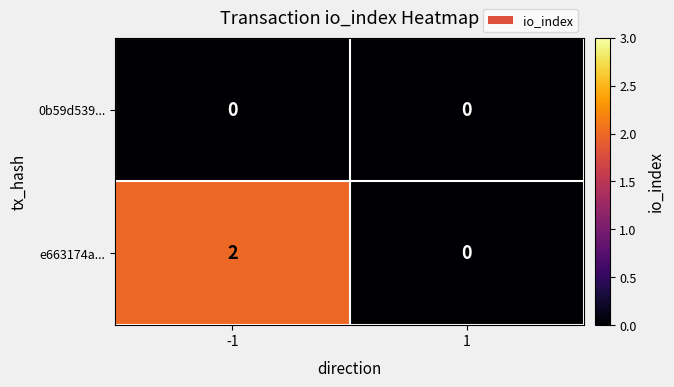

List the series in order of their peak value, lowest first.

0b59d539..., e663174a...